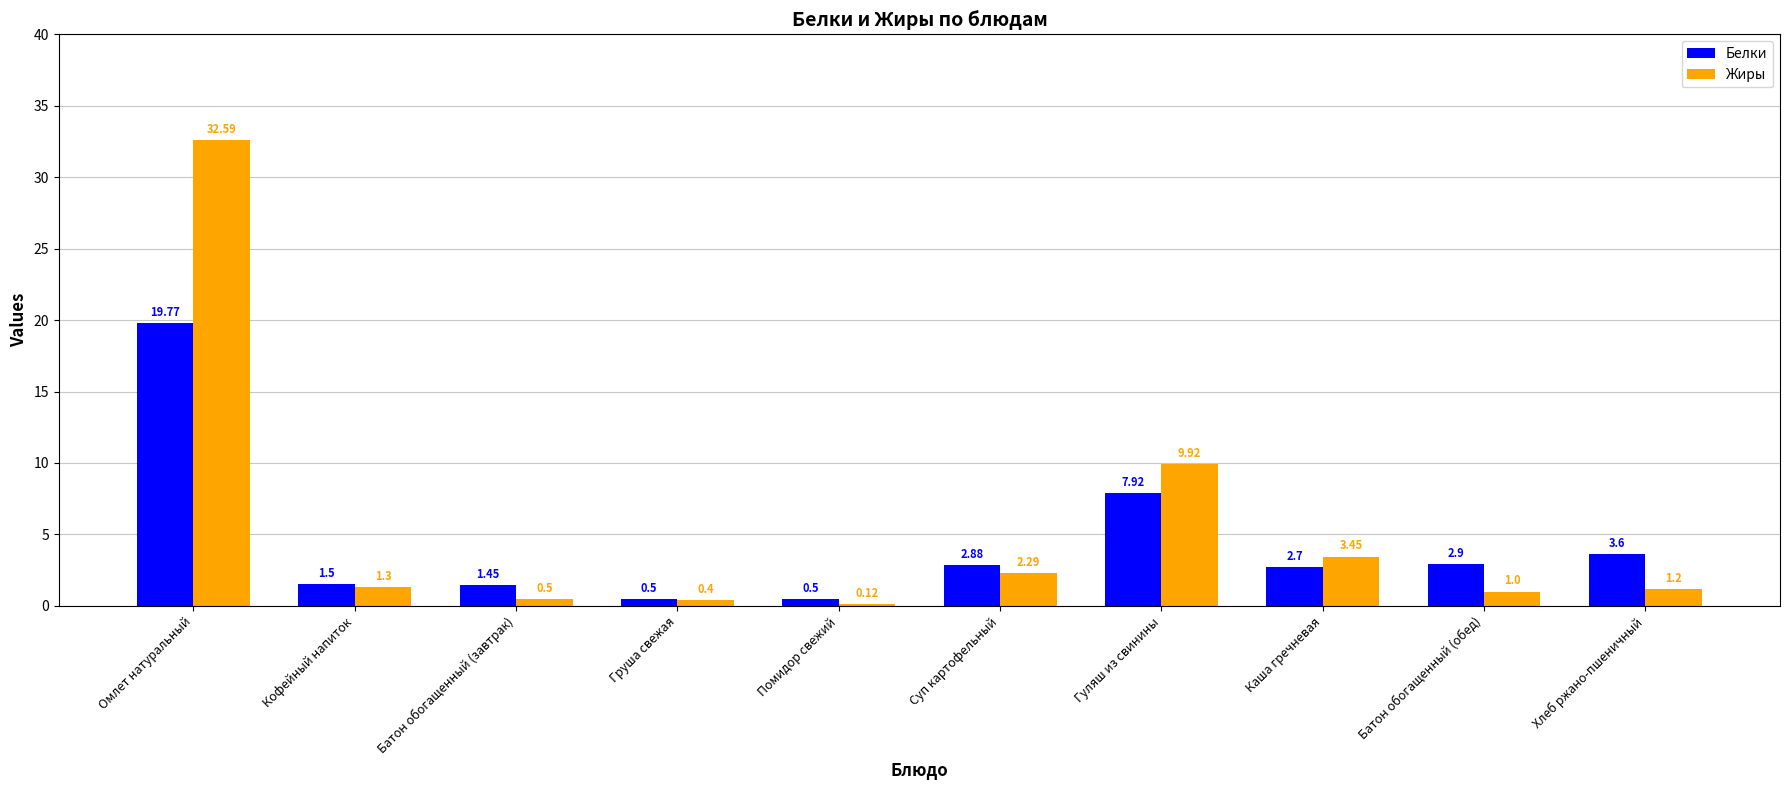

How many bars are there in each group?

2